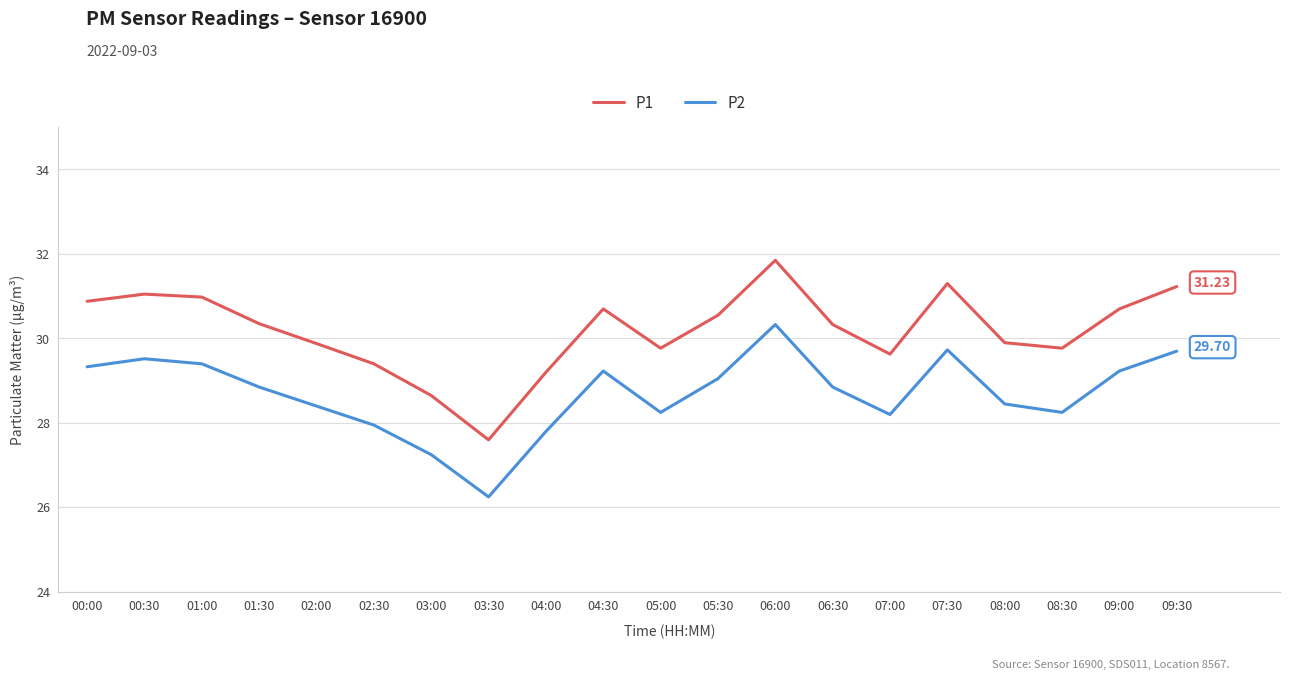

List the series in order of their overall mean, highest first.

P1, P2